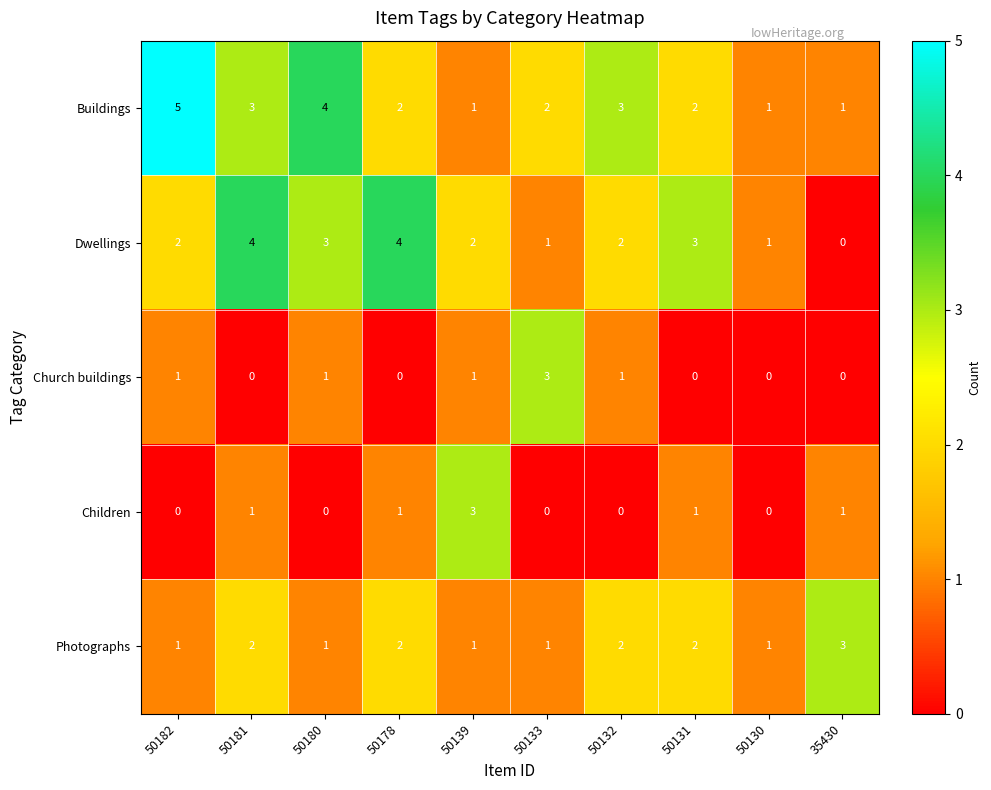

Between 50181 and 50130, which series saw the biggest shift?

Dwellings